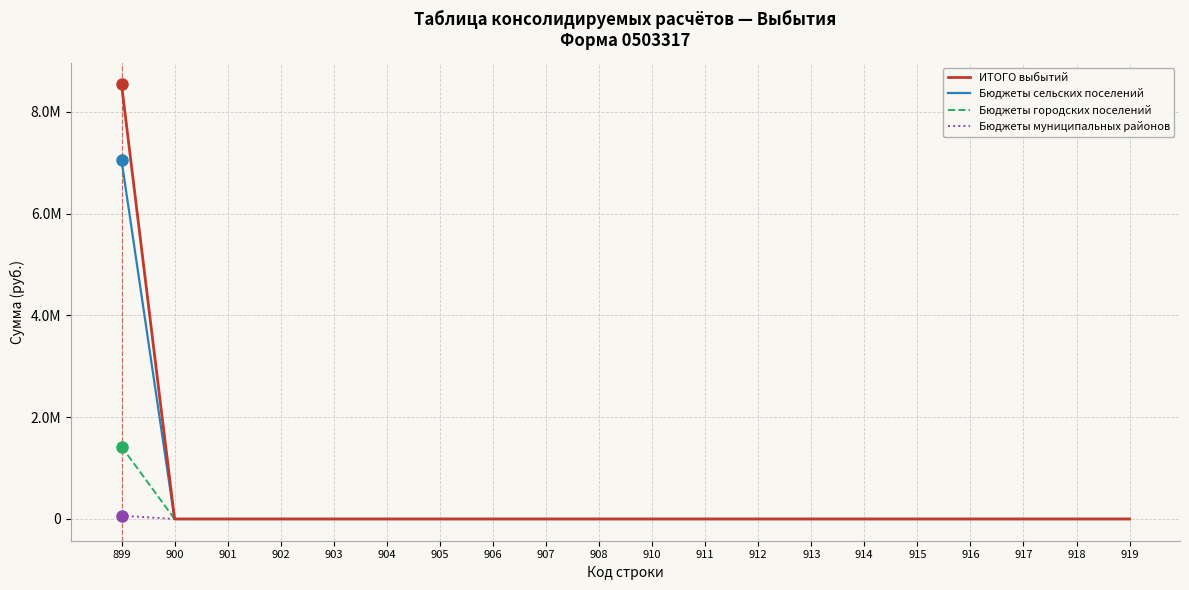

Does the chart display data point markers on the line(s)?

No